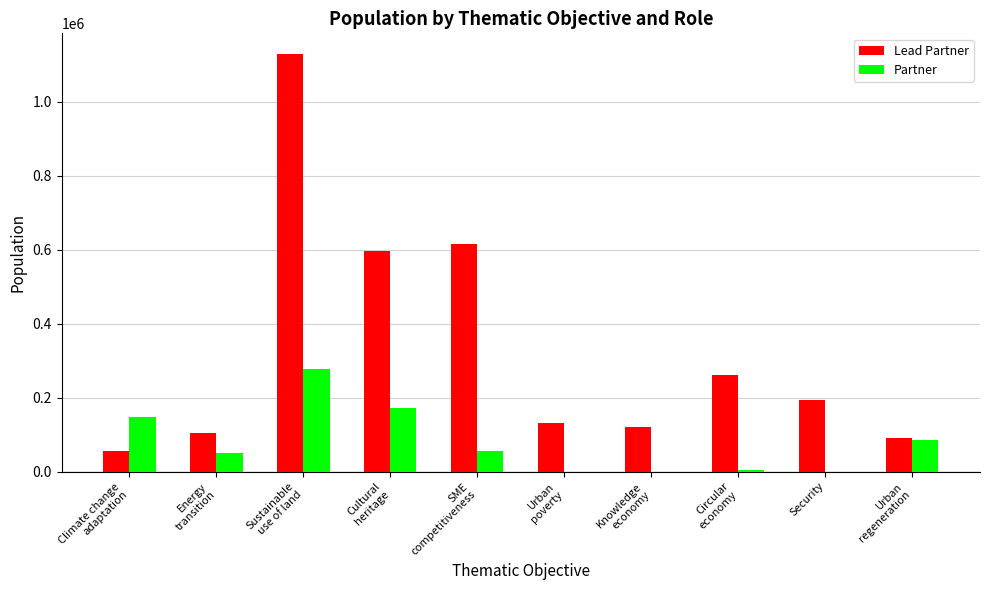

Between Sustainable
use of land and Urban
regeneration, which series saw the biggest shift?

Lead Partner